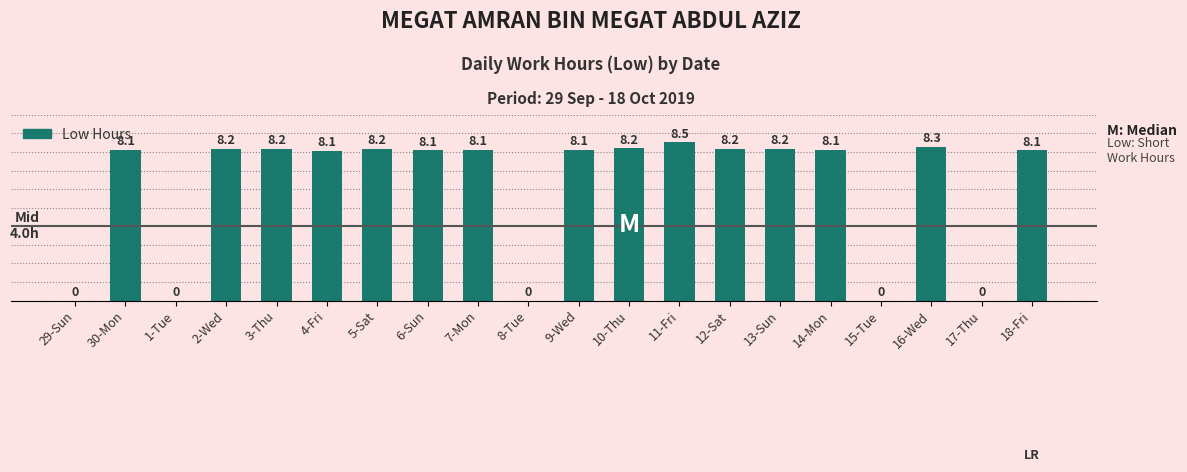

What value does the data have at 11-Fri?

8.5